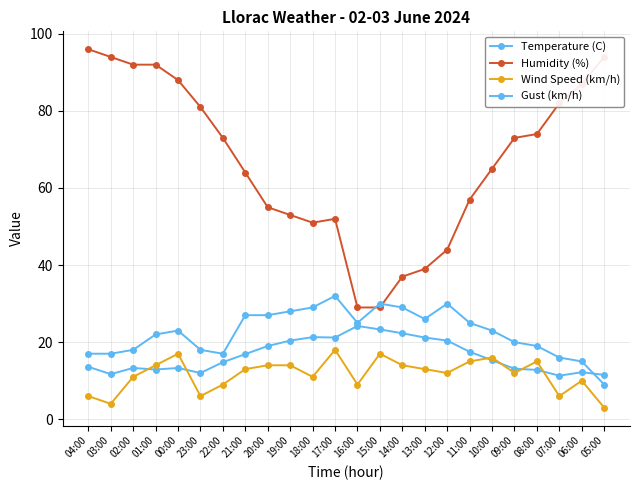

At which category is the sum across all series the highest?

00:00